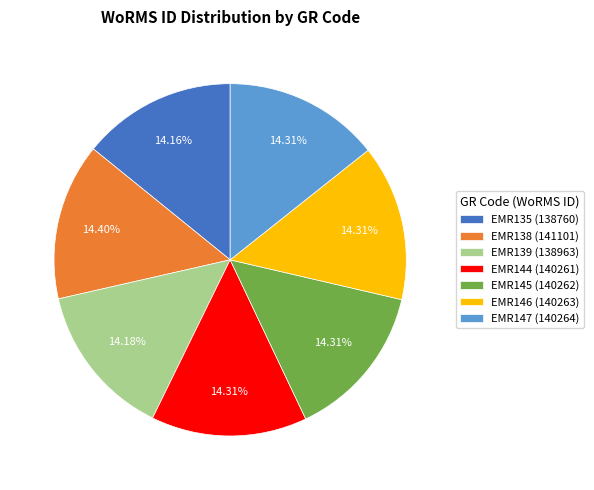

Is EMR144 (140261) the majority of the pie?

No